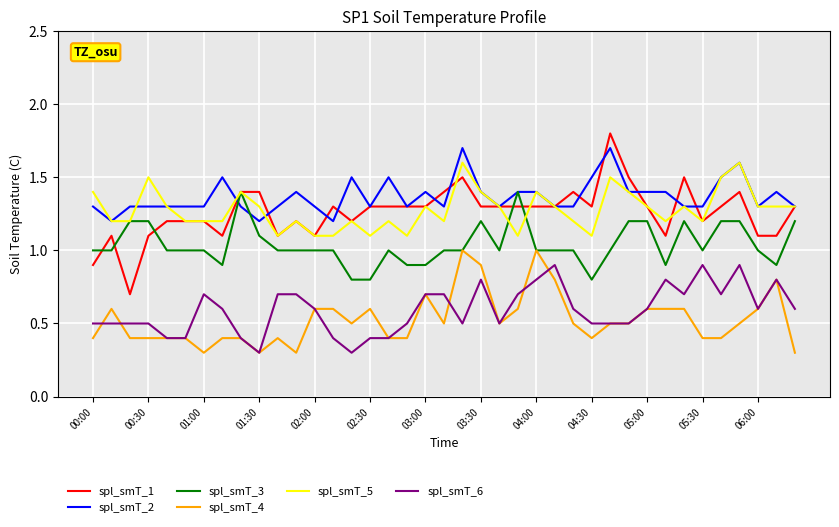

Which series has the largest range (max minus min)?

spl_smT_1